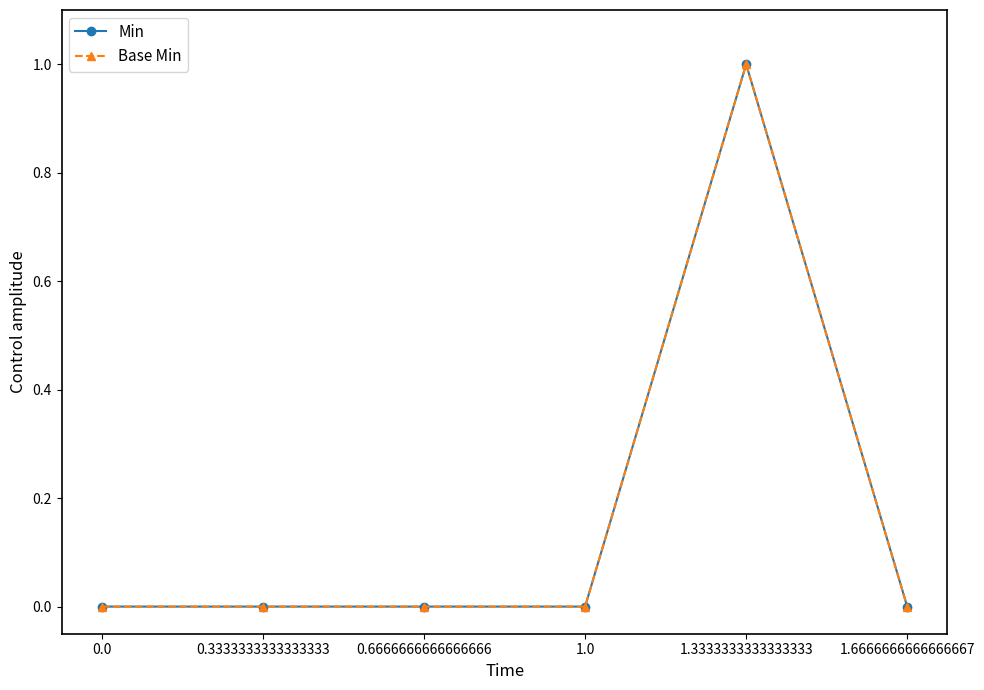

Which series changed the most between 0.3333333333333333 and 1.0?

Min